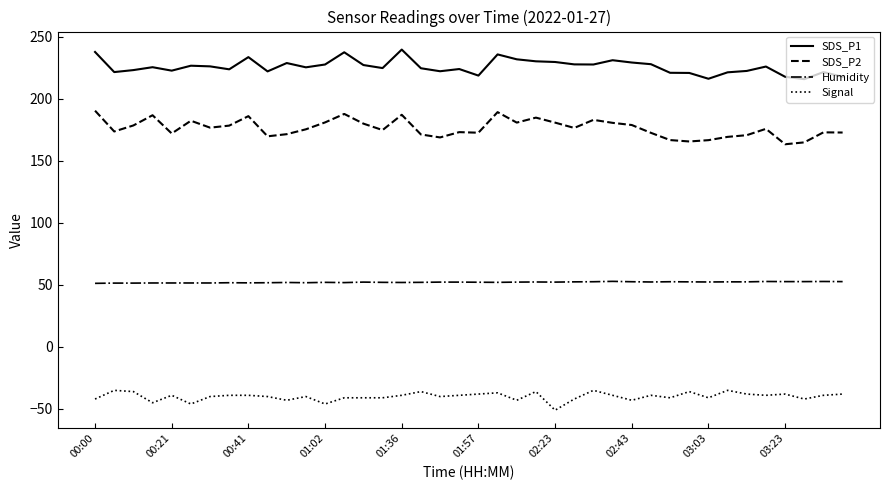

Which series has the widest spread of values?

SDS_P2